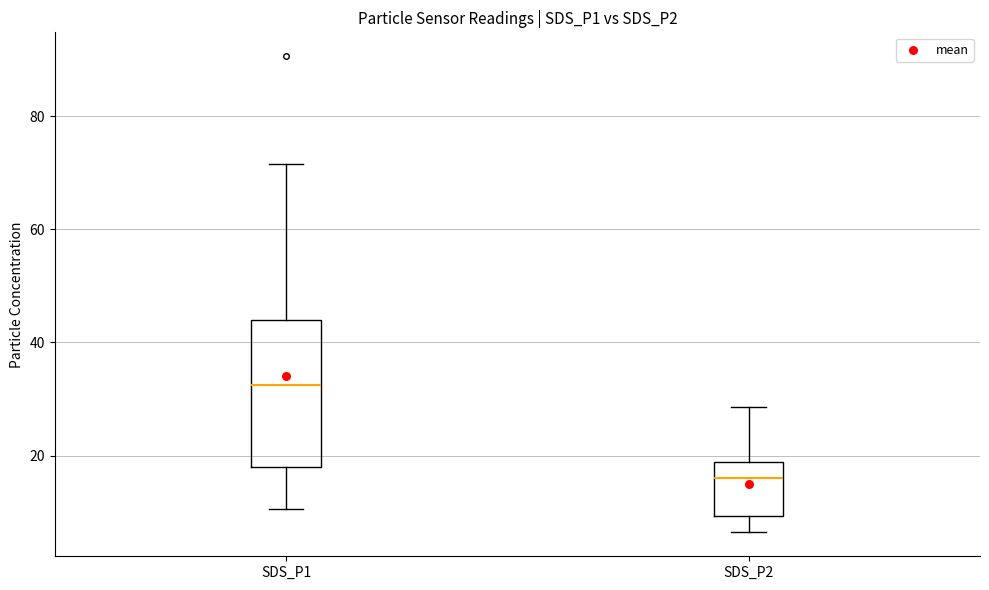

Reading left to right, transcribe this box plot: for each box, give where its median line is, the range the box spans, and where its two whiskers end, as read against the y-axis. The values are not printed on the chart, so give them approximately, as read against the axis.

SDS_P1: median 32, box 18 to 44, whiskers 10 to 72
SDS_P2: median 16, box 10 to 18, whiskers 6 to 28